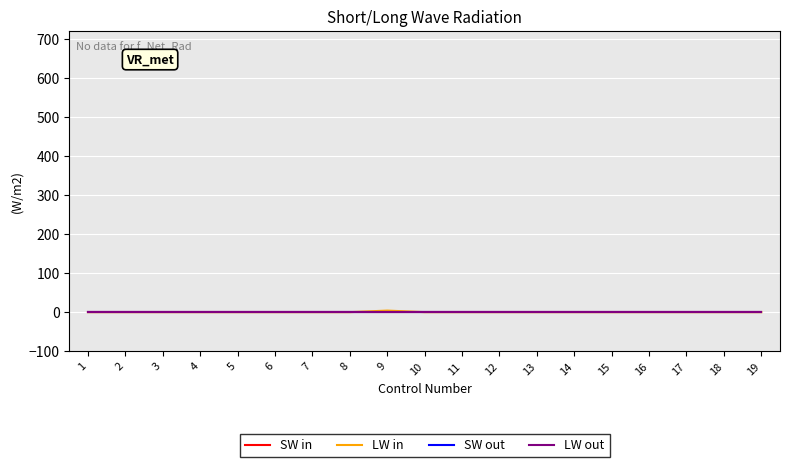

Which series changed the most between 10 and 11?

SW in